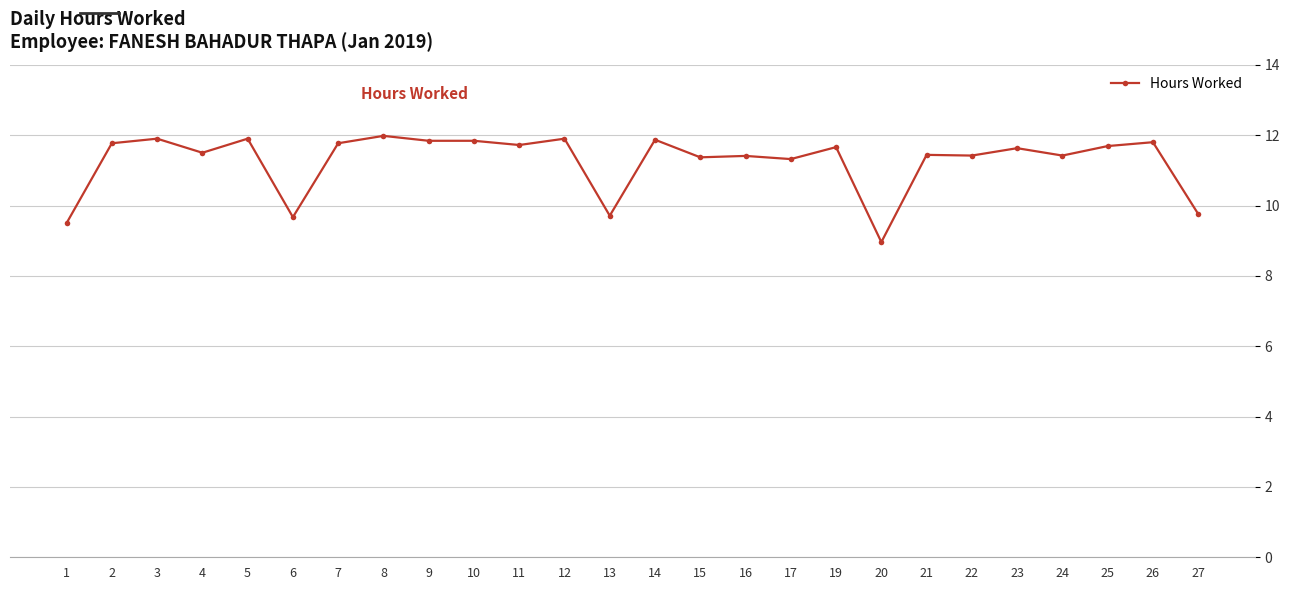

What is the smallest value displayed?

9.0